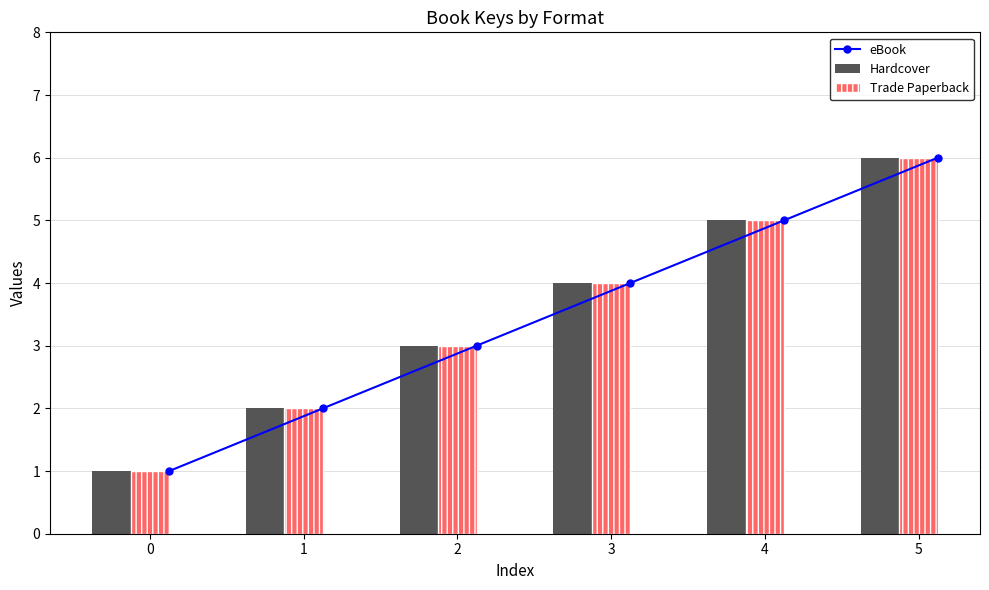

What is the sum of all Trade Paperback values?

21